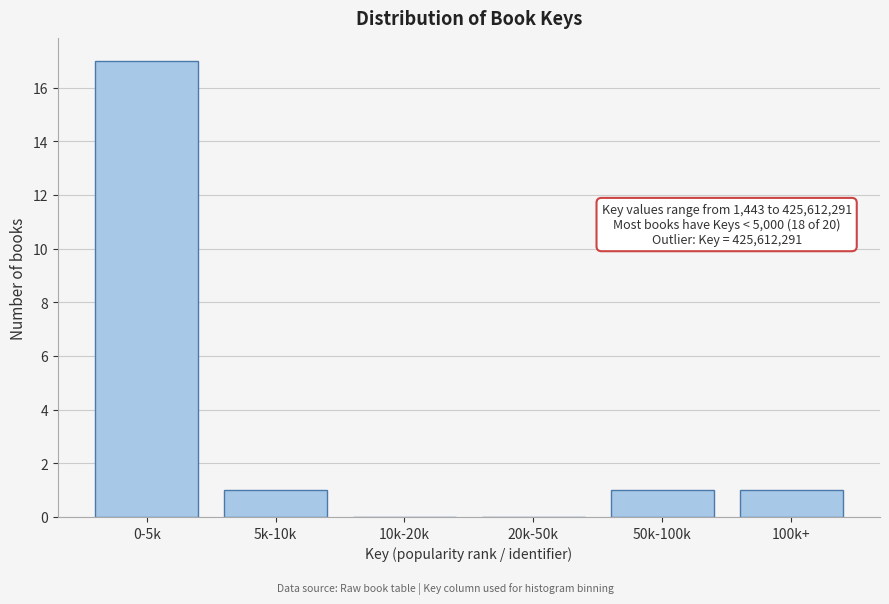

Reading right to left, transcribe all the data shown in this chart.

100k+=1	50k-100k=1	20k-50k=0	10k-20k=0	5k-10k=1	0-5k=17